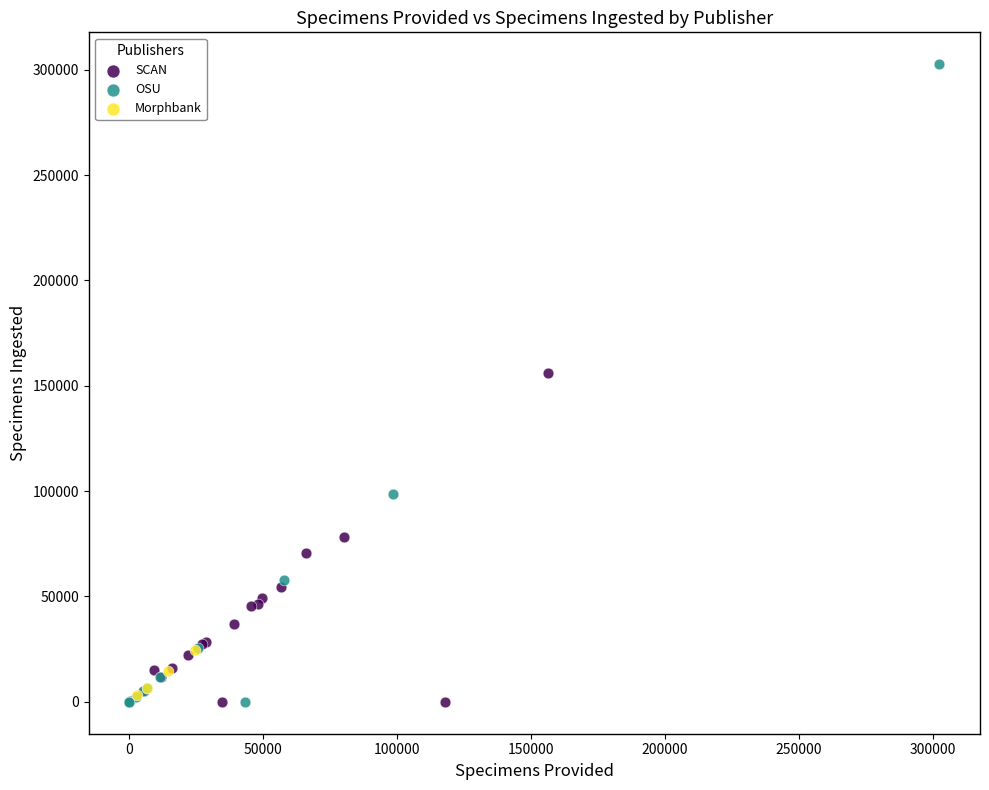

Which series has the widest spread of Y values?

OSU